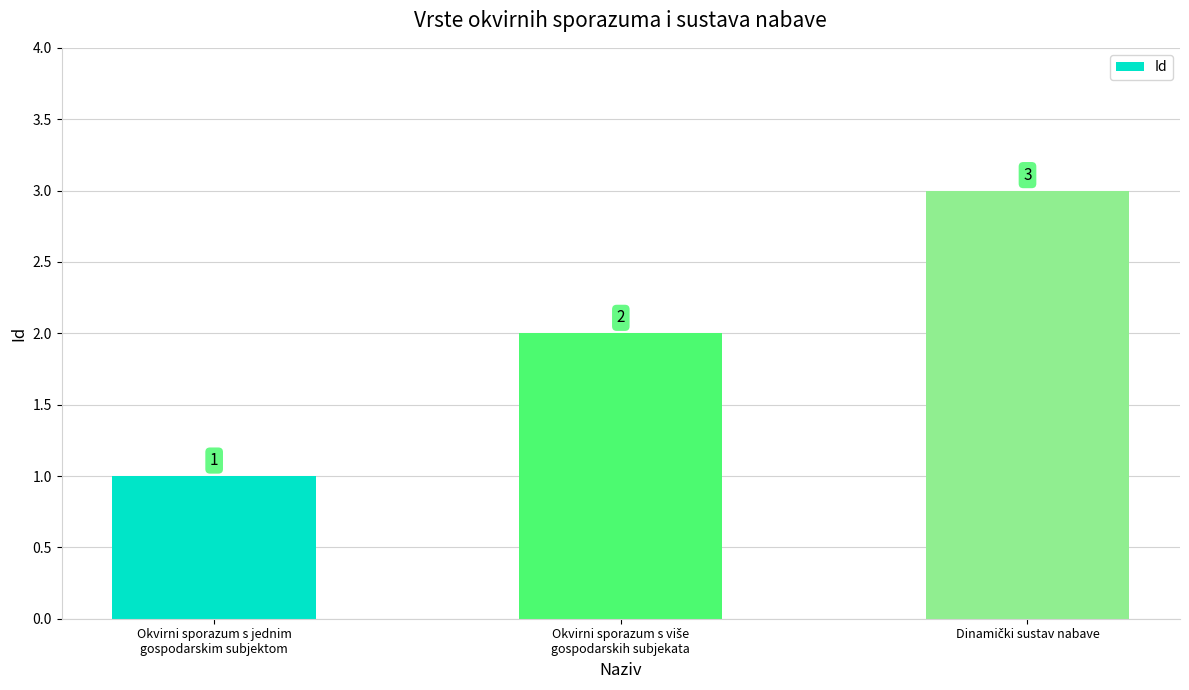

What is the sum of all values?

6